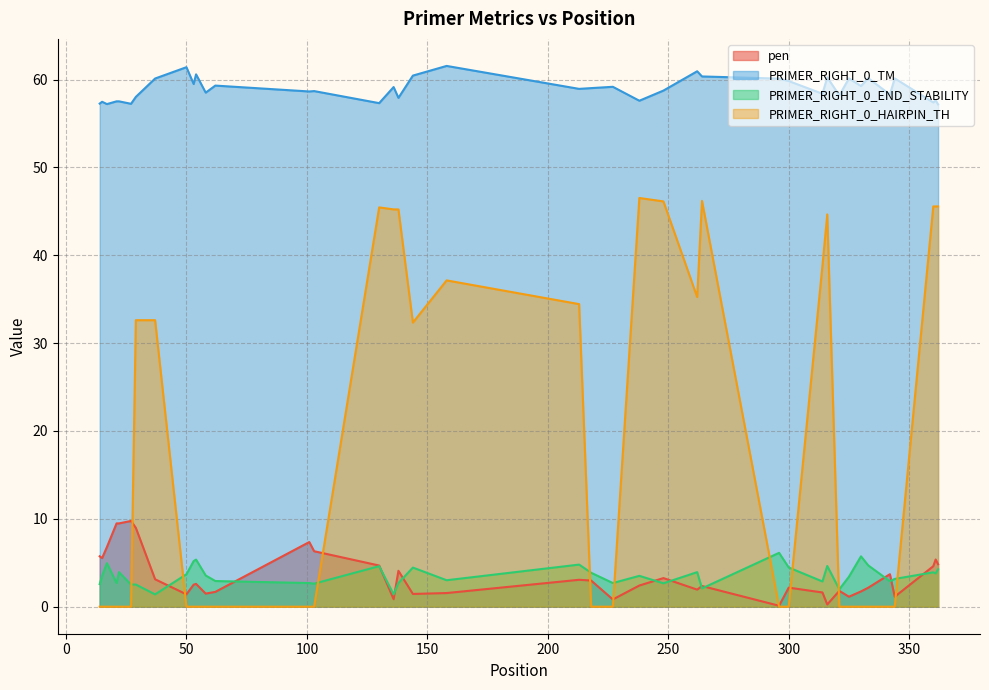

Which series has the largest total across all categories?

PRIMER_RIGHT_0_TM